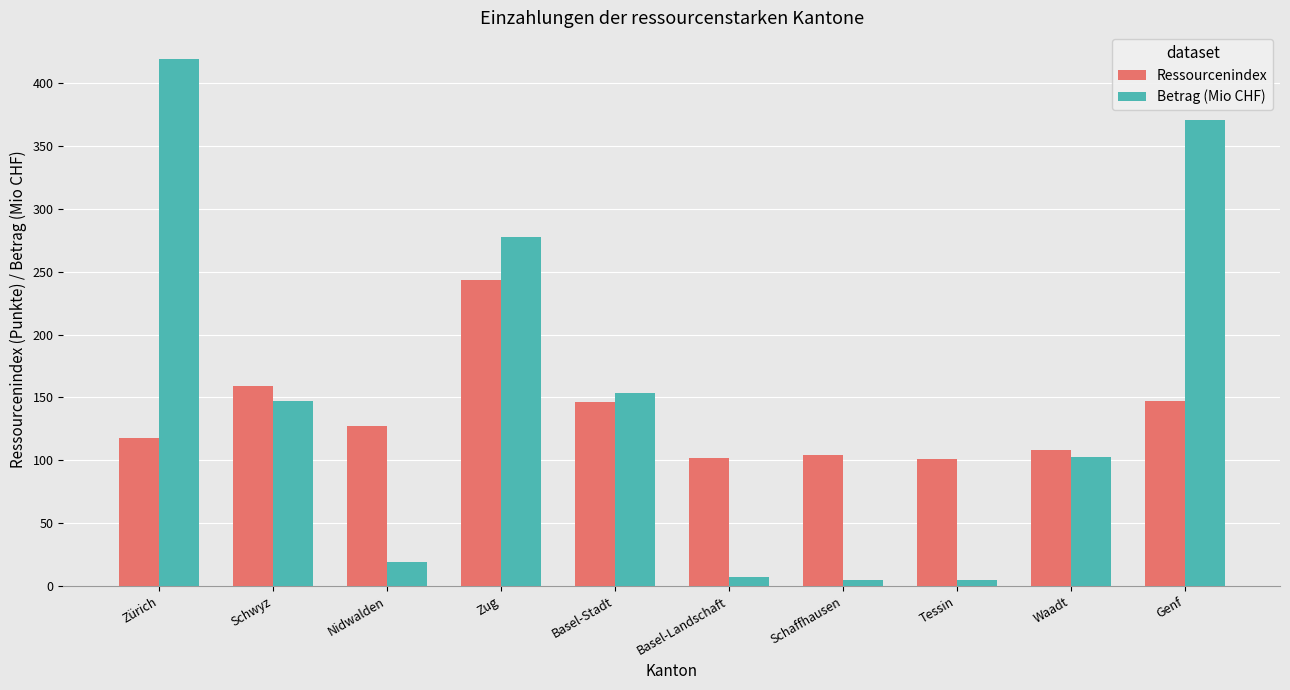

What is the label of the 6th bar from the right?

Basel-Stadt